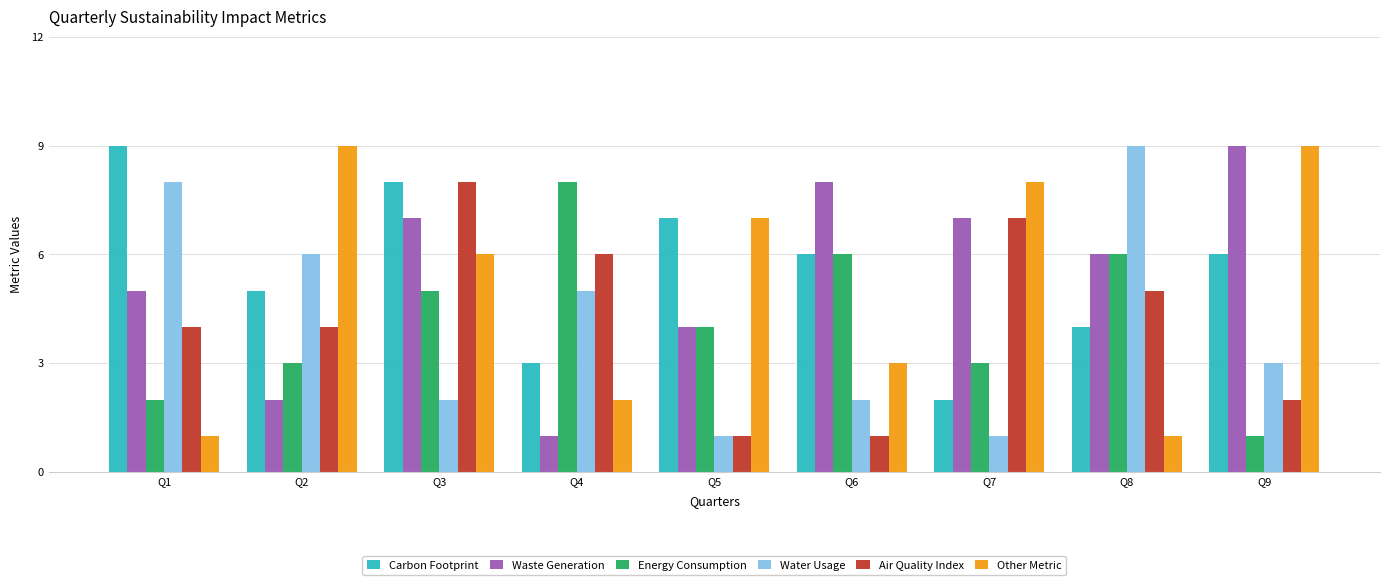

What is the sum of the Other Metric values at Q1 and Q2?

10